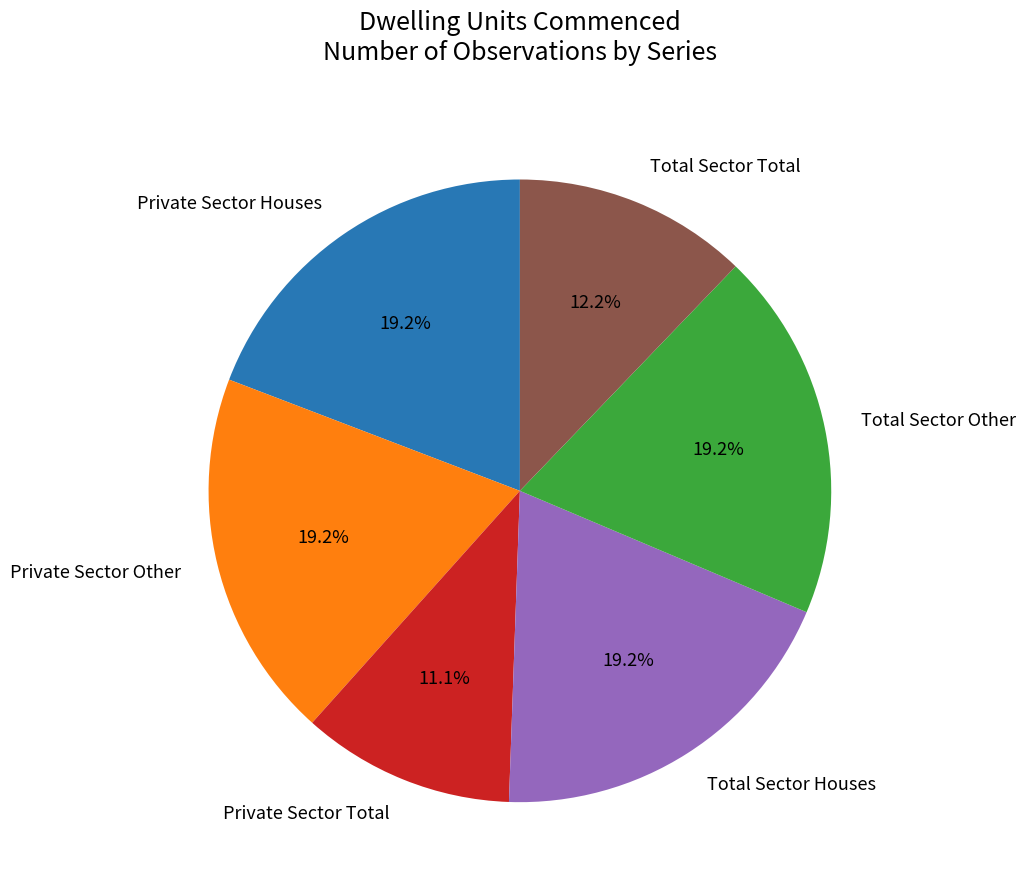

What is the ratio of the value at Total Sector Houses to the value at Private Sector Total?

1.7